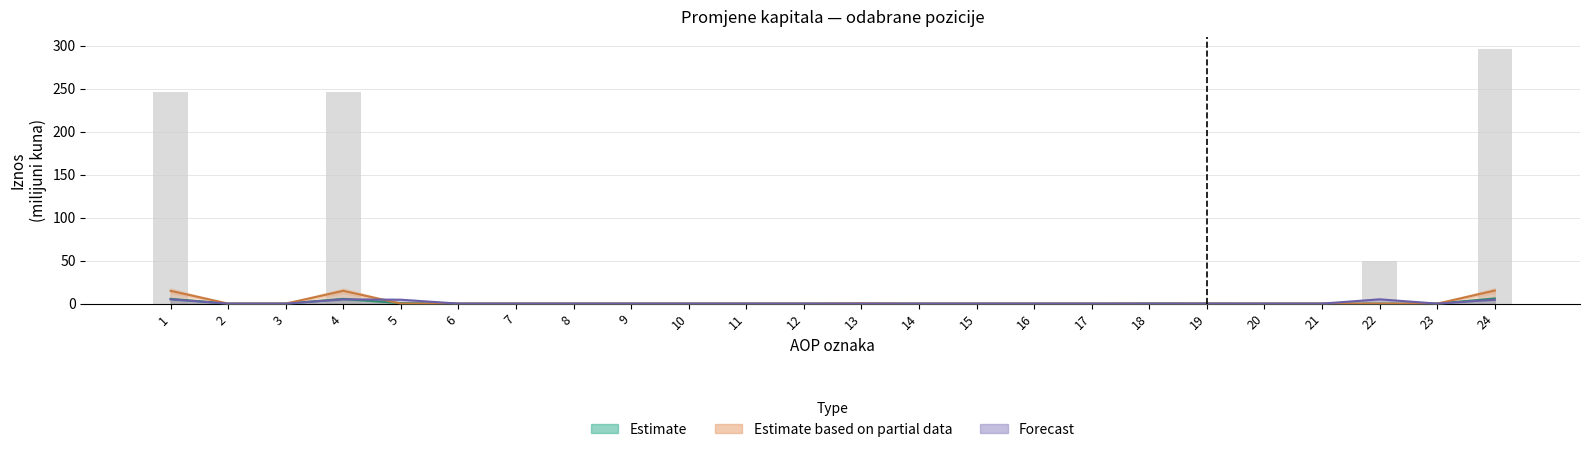

Which series has the largest total across all categories?

Estimate based on partial data